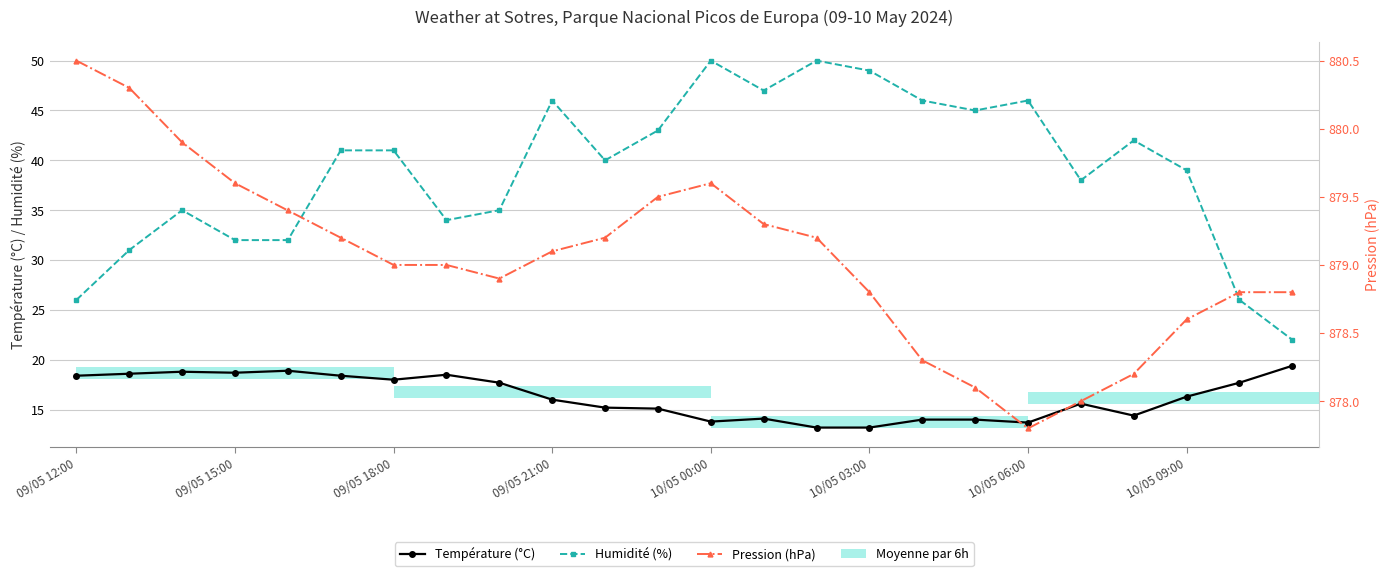

Which series has the largest range (max minus min)?

Humidité (%)